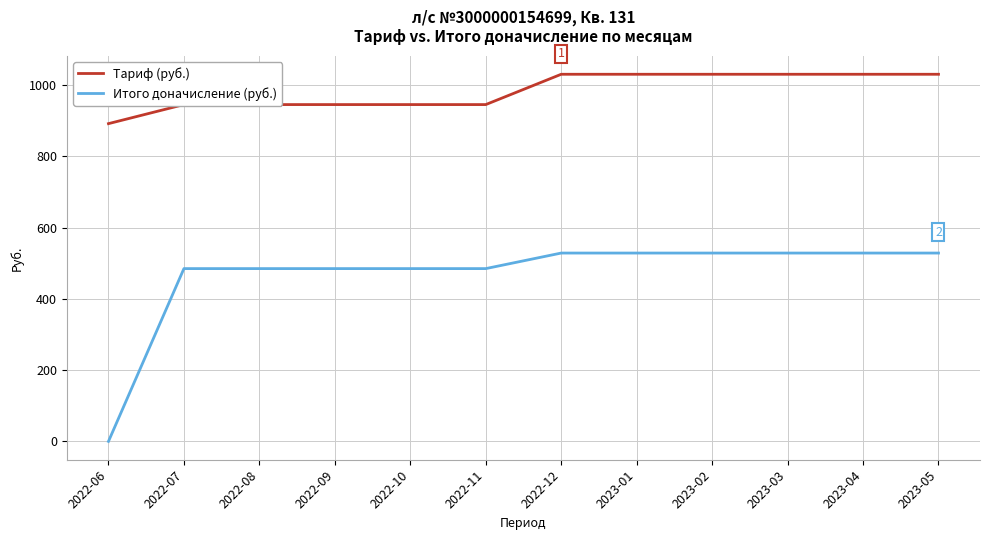

True or false: Итого доначисление (руб.) and Тариф (руб.) intersect in this chart.

False